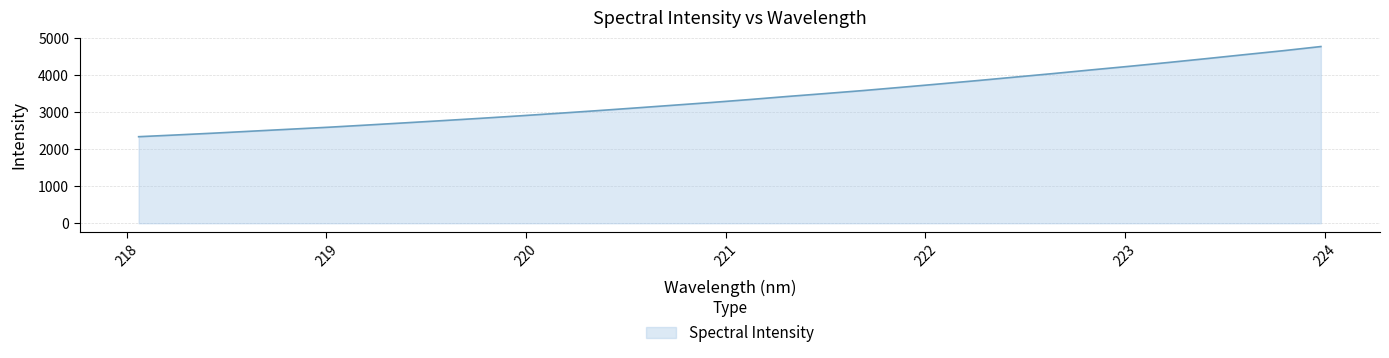

What is the maximum value shown in the chart?

4770.6